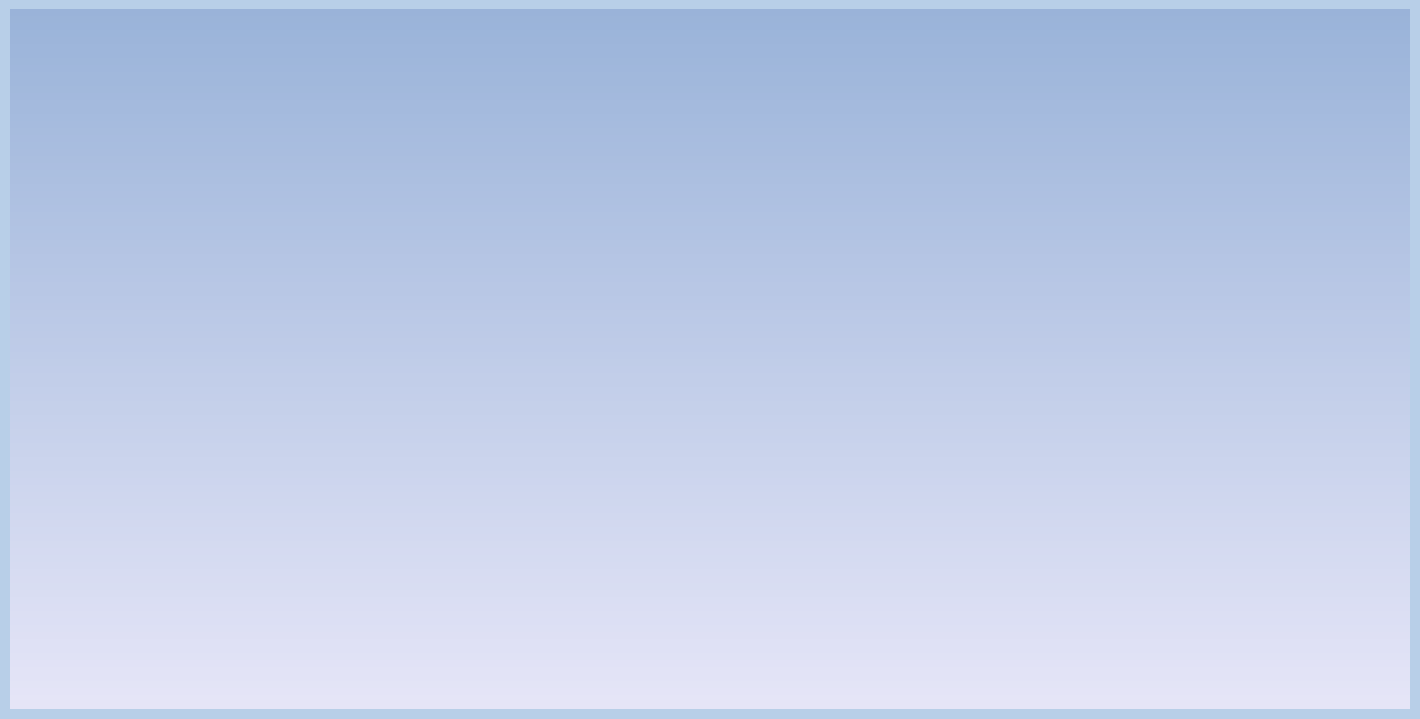

Where does the data first go above 50557?

AG. & LIFE SCIENCES